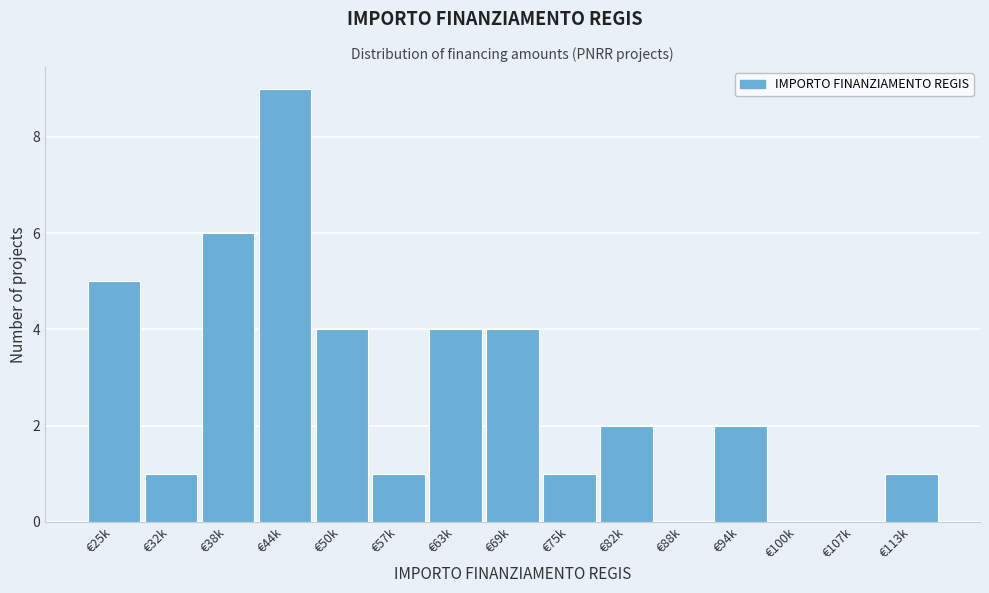

Reading left to right, what are all the values shown in this chart?

€25k=5	€32k=1	€38k=6	€44k=9	€50k=4	€57k=1	€63k=4	€69k=4	€75k=1	€82k=2	€88k=0	€94k=2	€100k=0	€107k=0	€113k=1